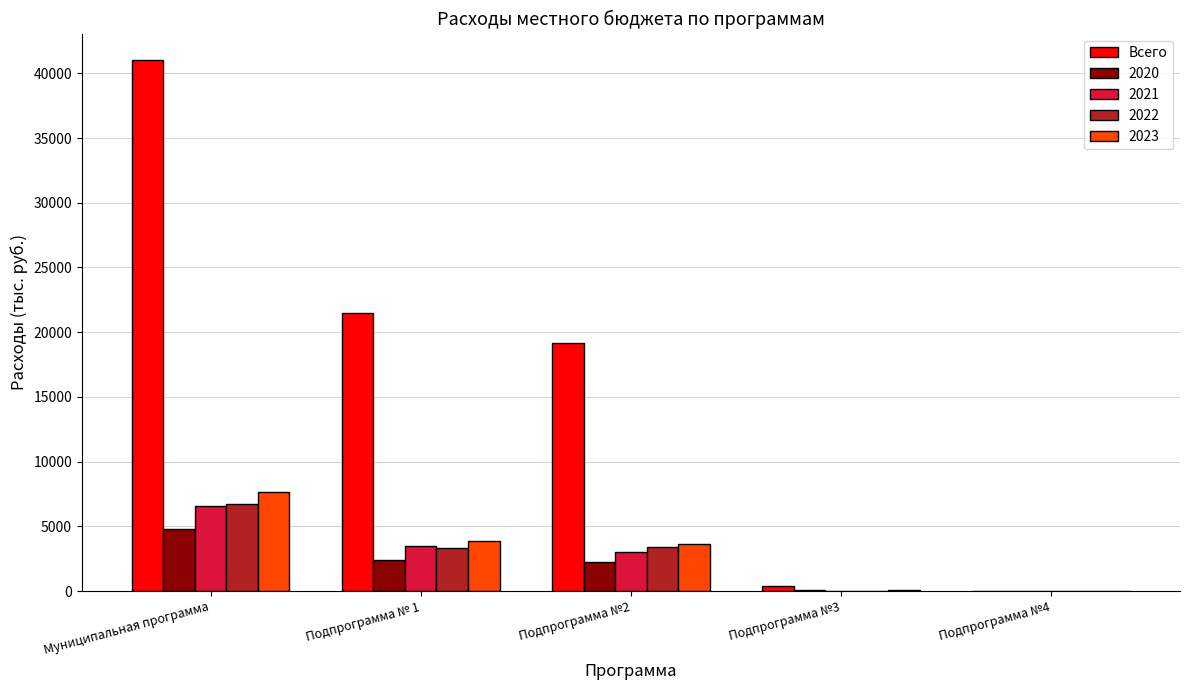

Which series changed the most between Подпрограмма №2 and Подпрограмма №3?

Всего